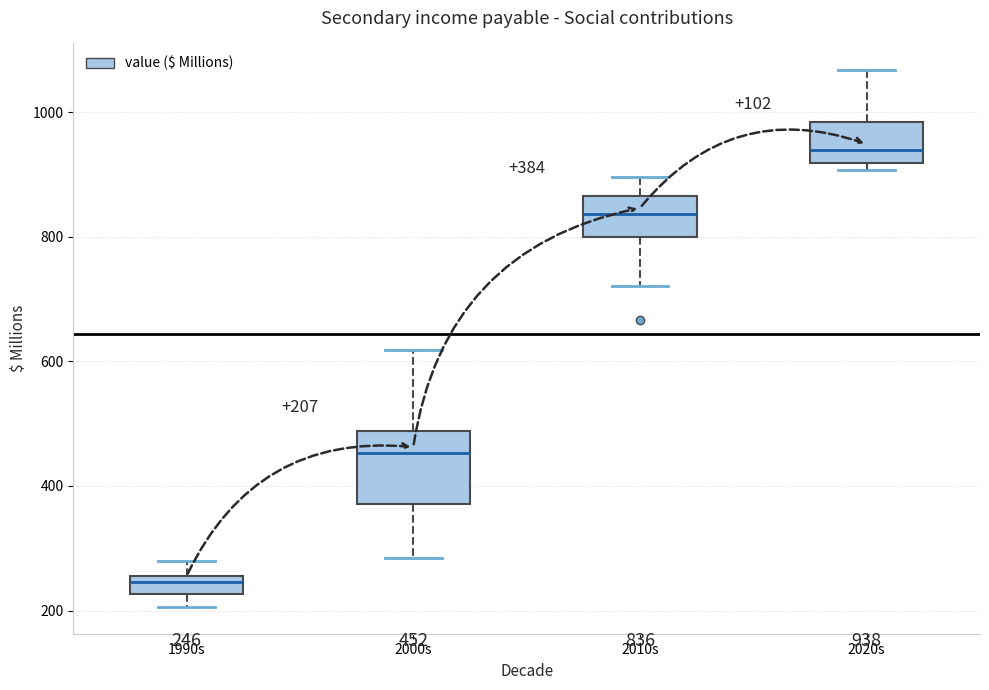

Which box has the highest median line?

2020s